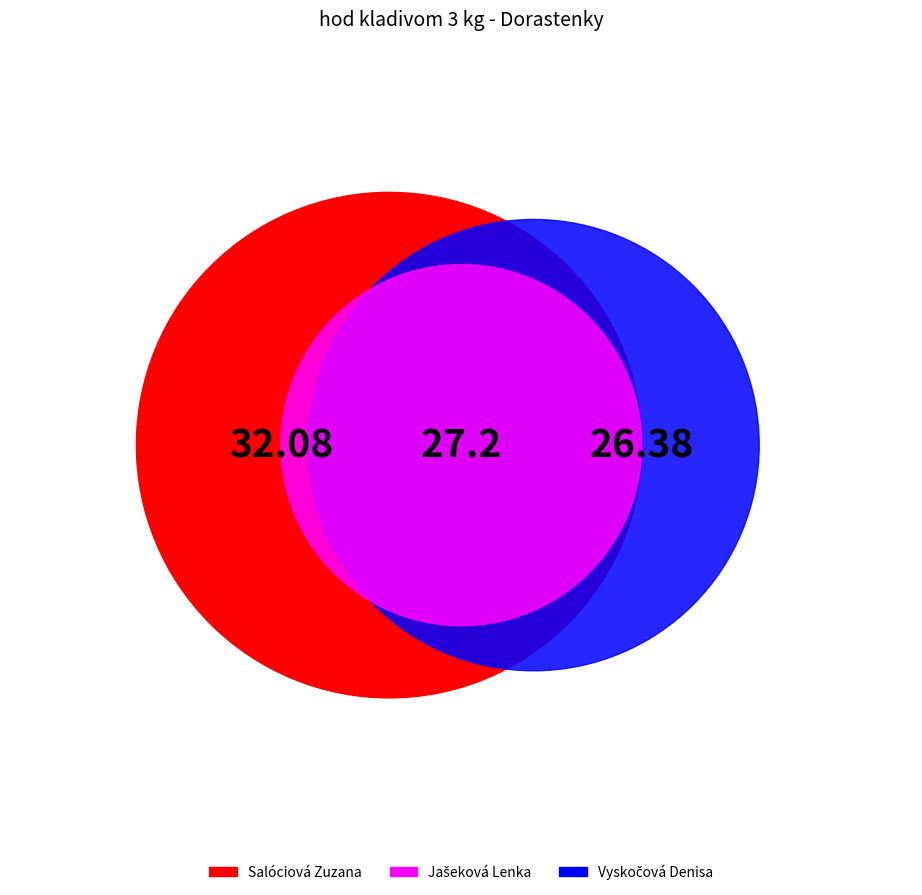

Is the sum of Salóciová Zuzana and Vyskočová Denisa greater than half?

Yes